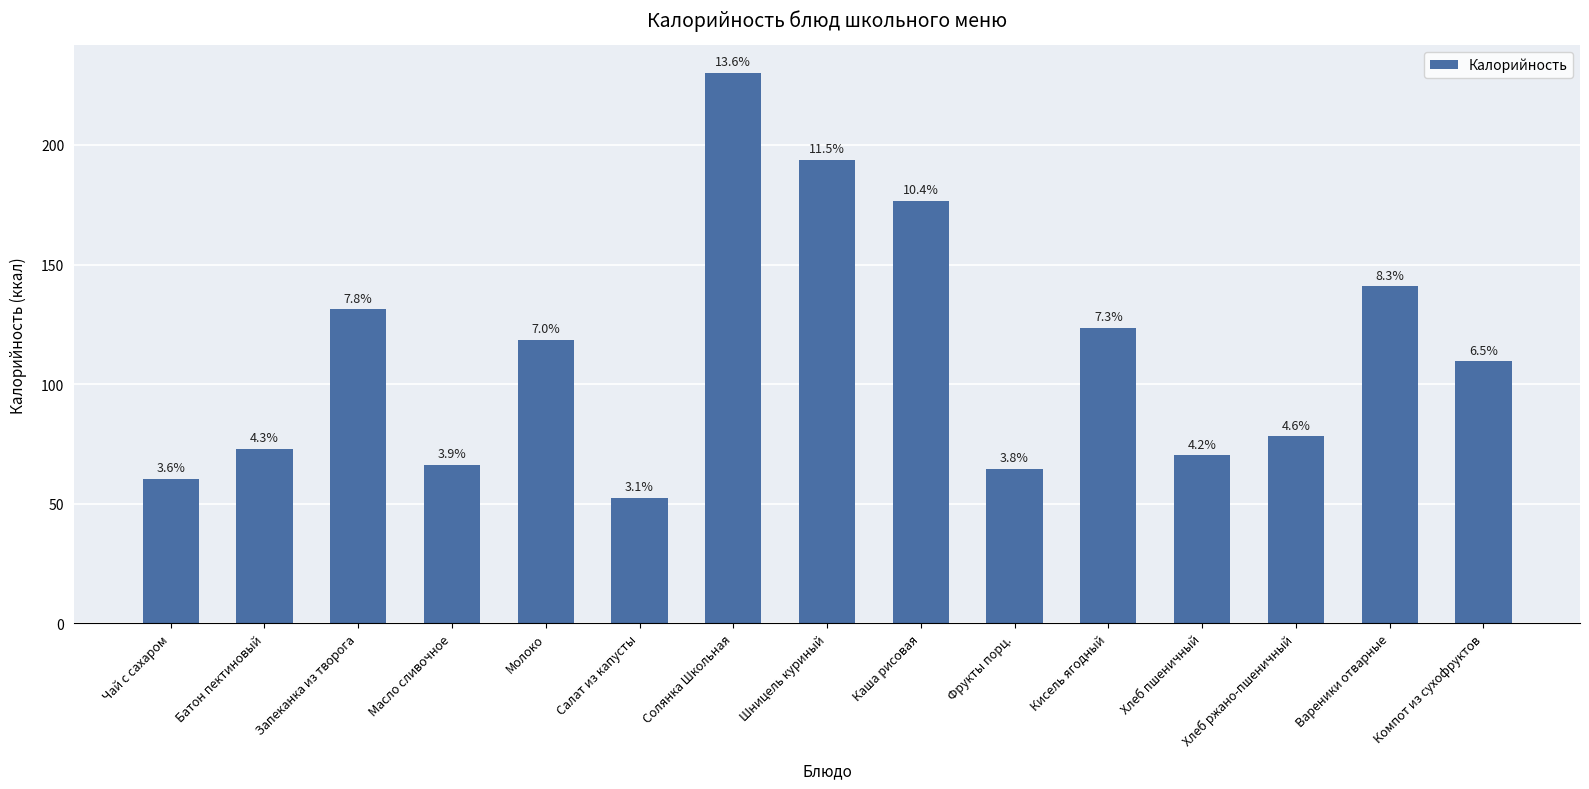

Reading right to left, list all the values displayed in this chart.

Компот из сухофруктов=109.5	Вареники отварные=140.9	Хлеб ржано-пшеничный=78.1	Хлеб пшеничный=70.2	Кисель ягодный=123.7	Фрукты порц.=64.6	Каша рисовая=176.5	Шницель куриный=193.8	Солянка Школьная=230.2	Салат из капусты=52.5	Молоко=118.4	Масло сливочное=66.1	Запеканка из творога=131.2	Батон пектиновый=73.0	Чай с сахаром=60.5